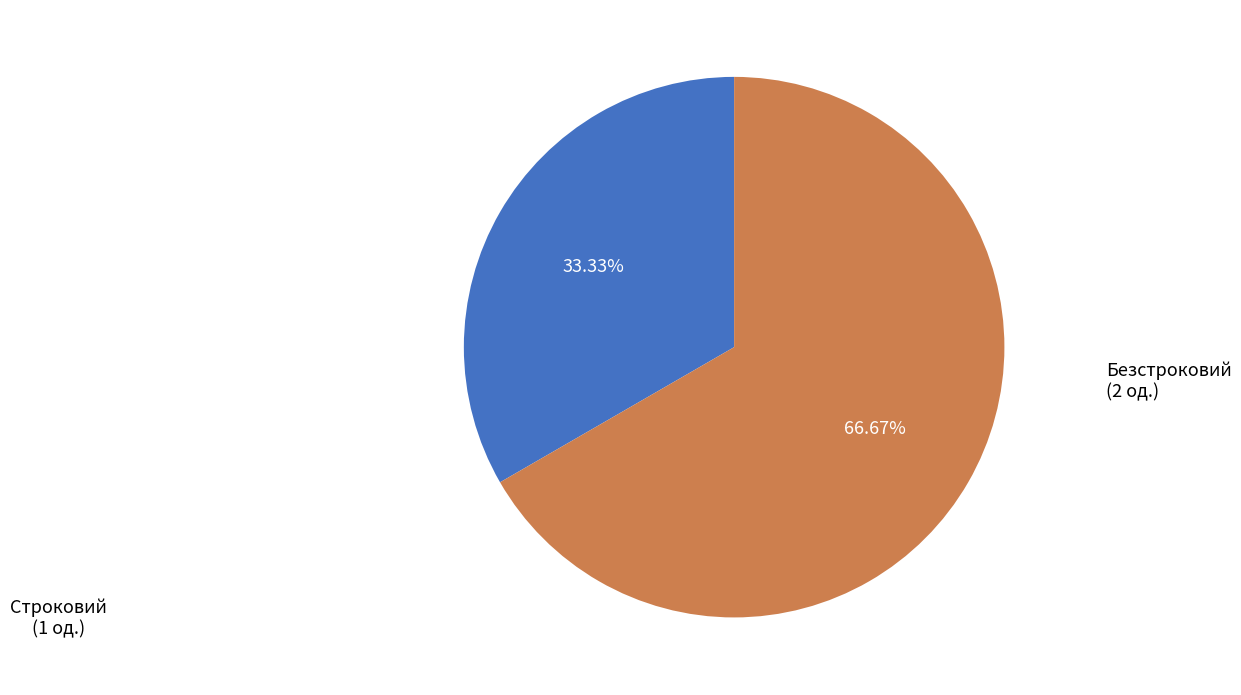

Is there any slice that represents more than half of the pie?

Yes